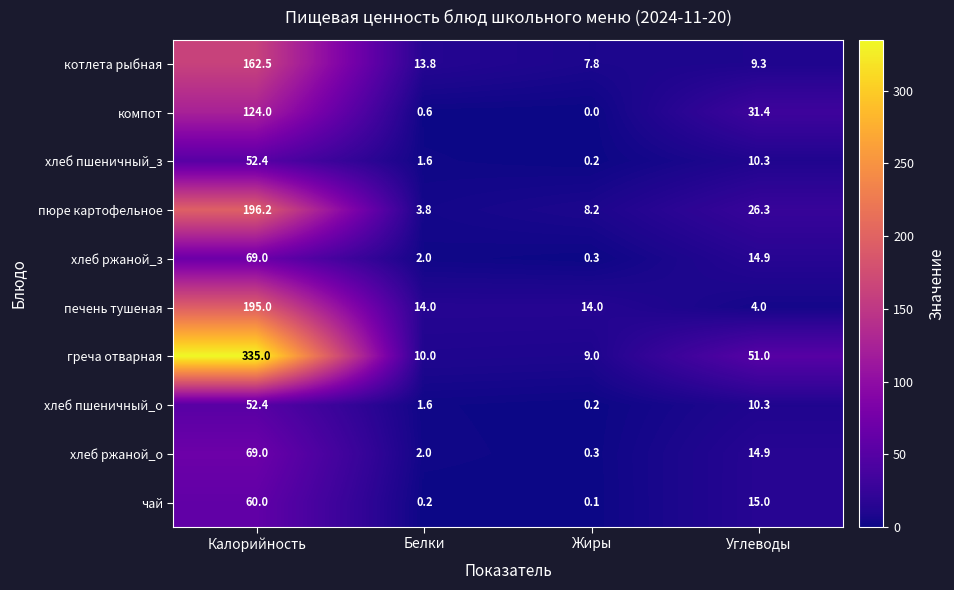

At which category does the chart reach its minimum across all series?

Жиры